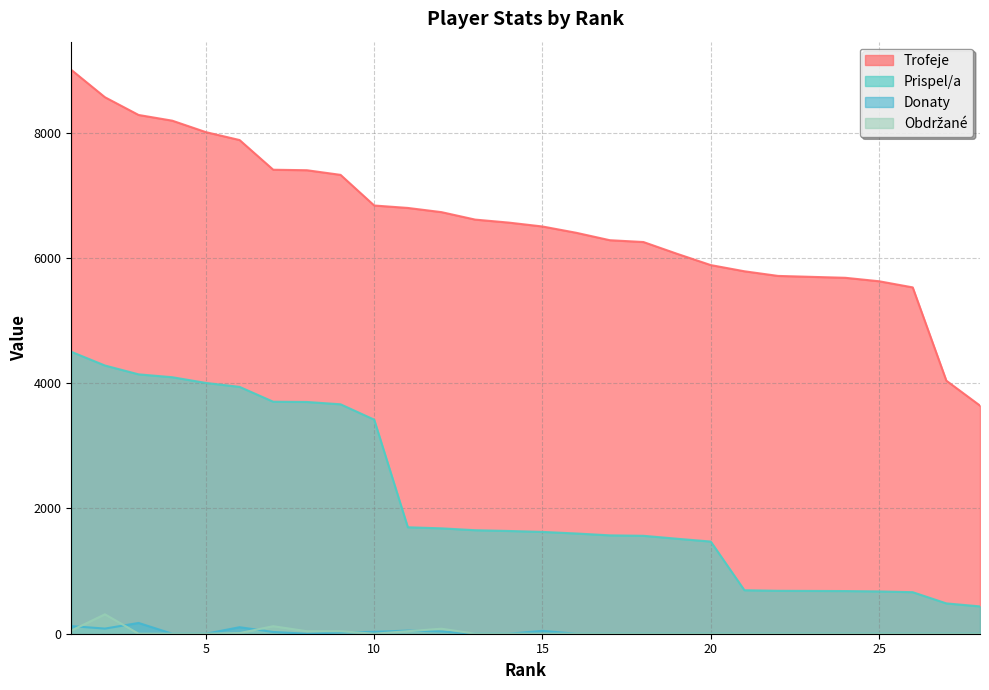

Which category has the highest value in the Donaty series?

3